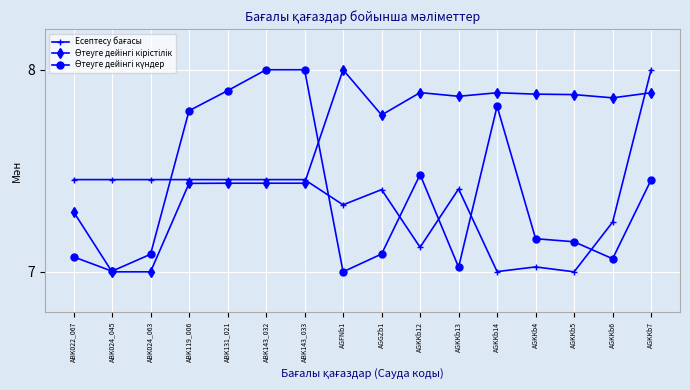

What is the spread (max minus min) of values at ABK143_032?

0.6